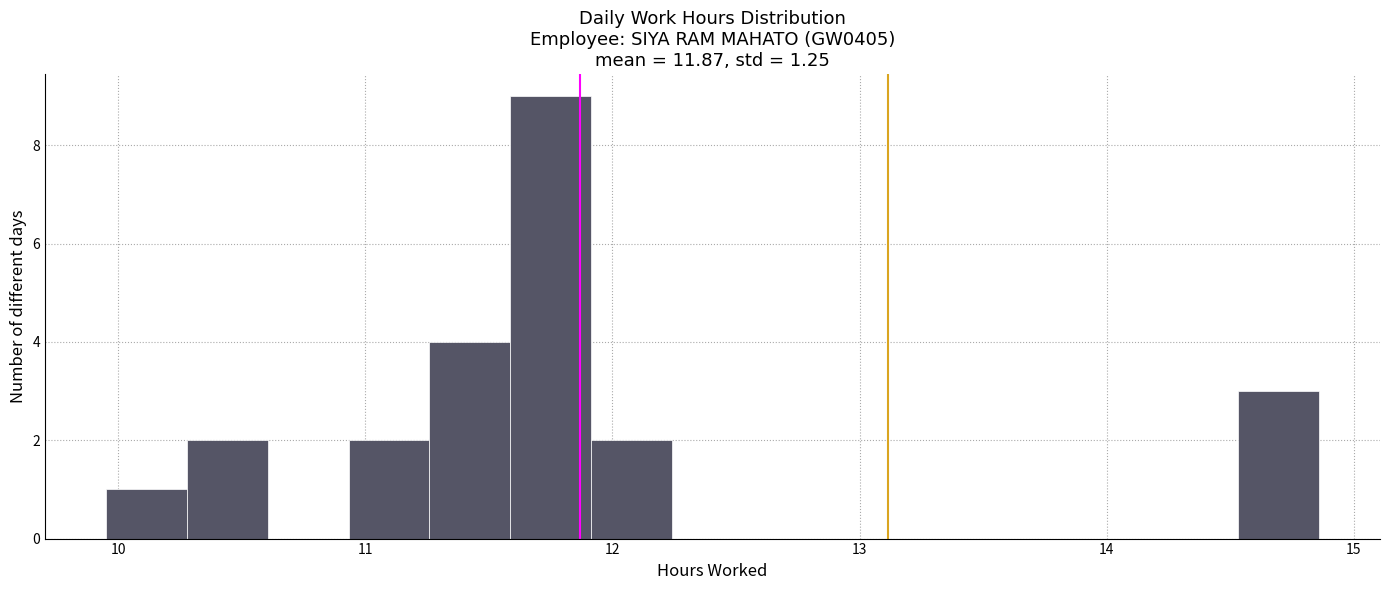

Around what value on the x-axis is the tallest bar? Give the approximate position of its centre, as read against the axis.

11.8